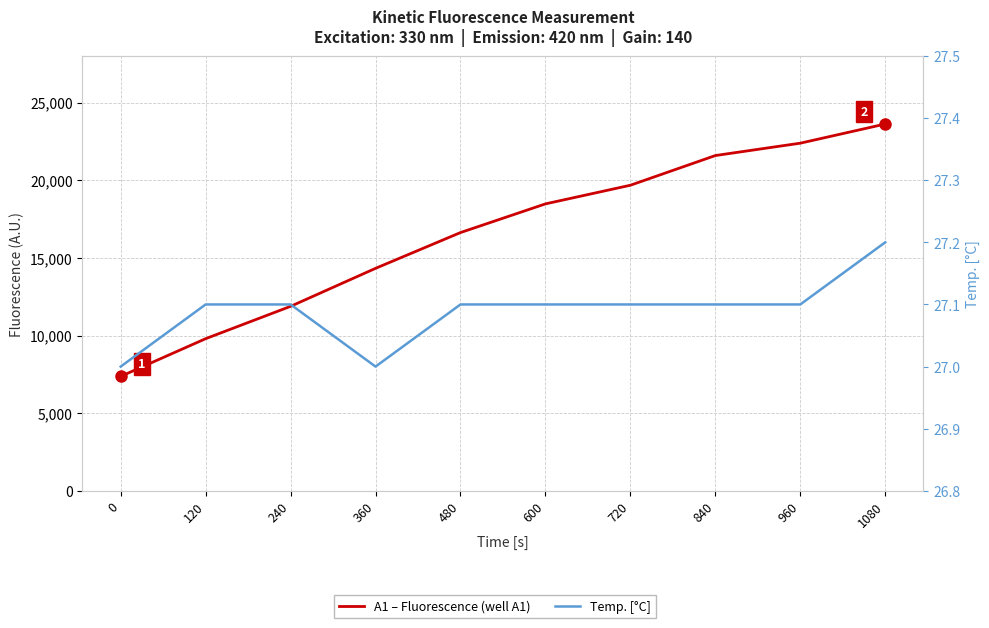

How many lines are shown in the chart?

2